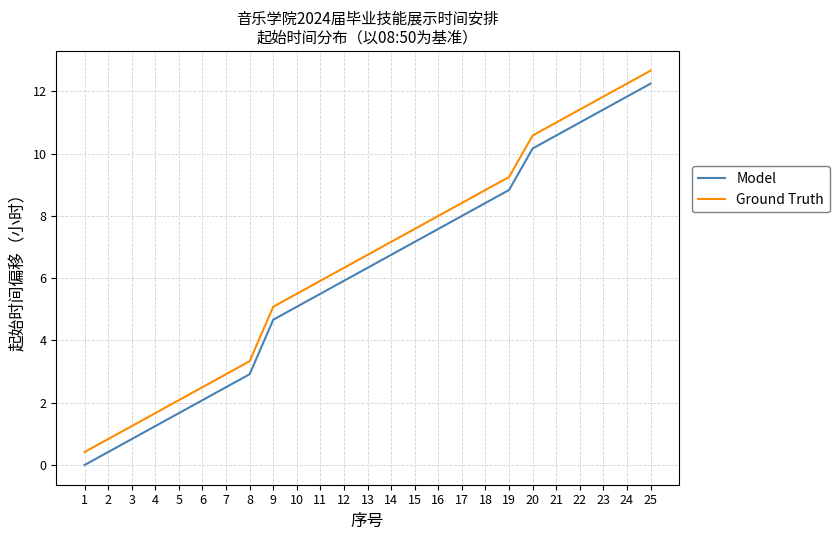

Is it true that Model equals 16.6 at 24?

False